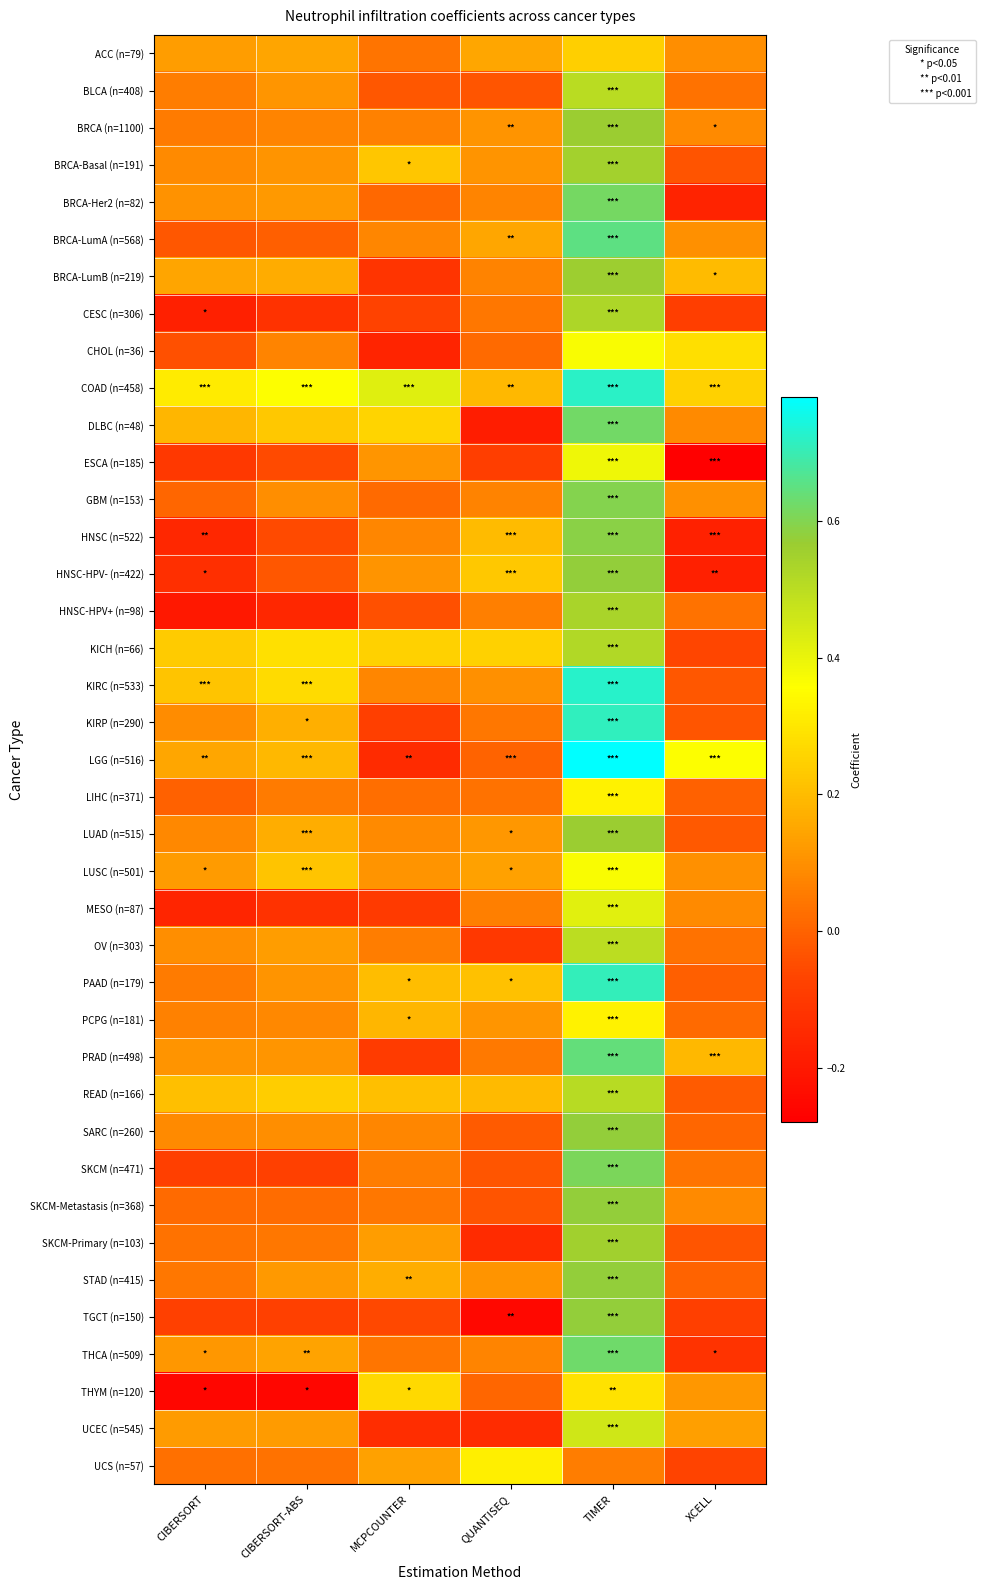

At XCELL, list the series in order from largest to smallest.

LGG (n=516), CHOL (n=36), COAD (n=458), BRCA-LumB (n=219), PRAD (n=498), UCEC (n=545), THYM (n=120), LUSC (n=501), GBM (n=153), BRCA-LumA (n=568), ACC (n=79), DLBC (n=48), BRCA (n=1100), MESO (n=87), SKCM-Metastasis (n=368), SKCM (n=471), BLCA (n=408), OV (n=303), HNSC-HPV+ (n=98), PCPG (n=181), SARC (n=260), STAD (n=415), LIHC (n=371), PAAD (n=179), READ (n=166), LUAD (n=515), KIRC (n=533), KIRP (n=290), SKCM-Primary (n=103), BRCA-Basal (n=191), KICH (n=66), UCS (n=57), TGCT (n=150), CESC (n=306), THCA (n=509), BRCA-Her2 (n=82), HNSC (n=522), HNSC-HPV- (n=422), ESCA (n=185)